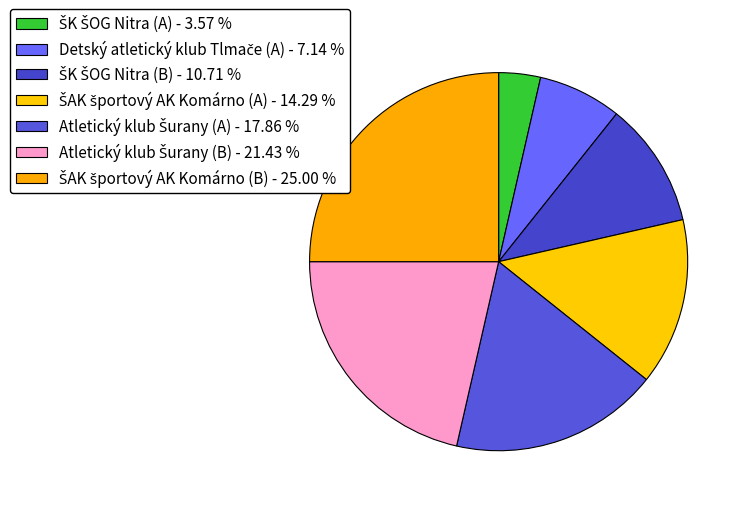

How many slices are in this pie chart?

7